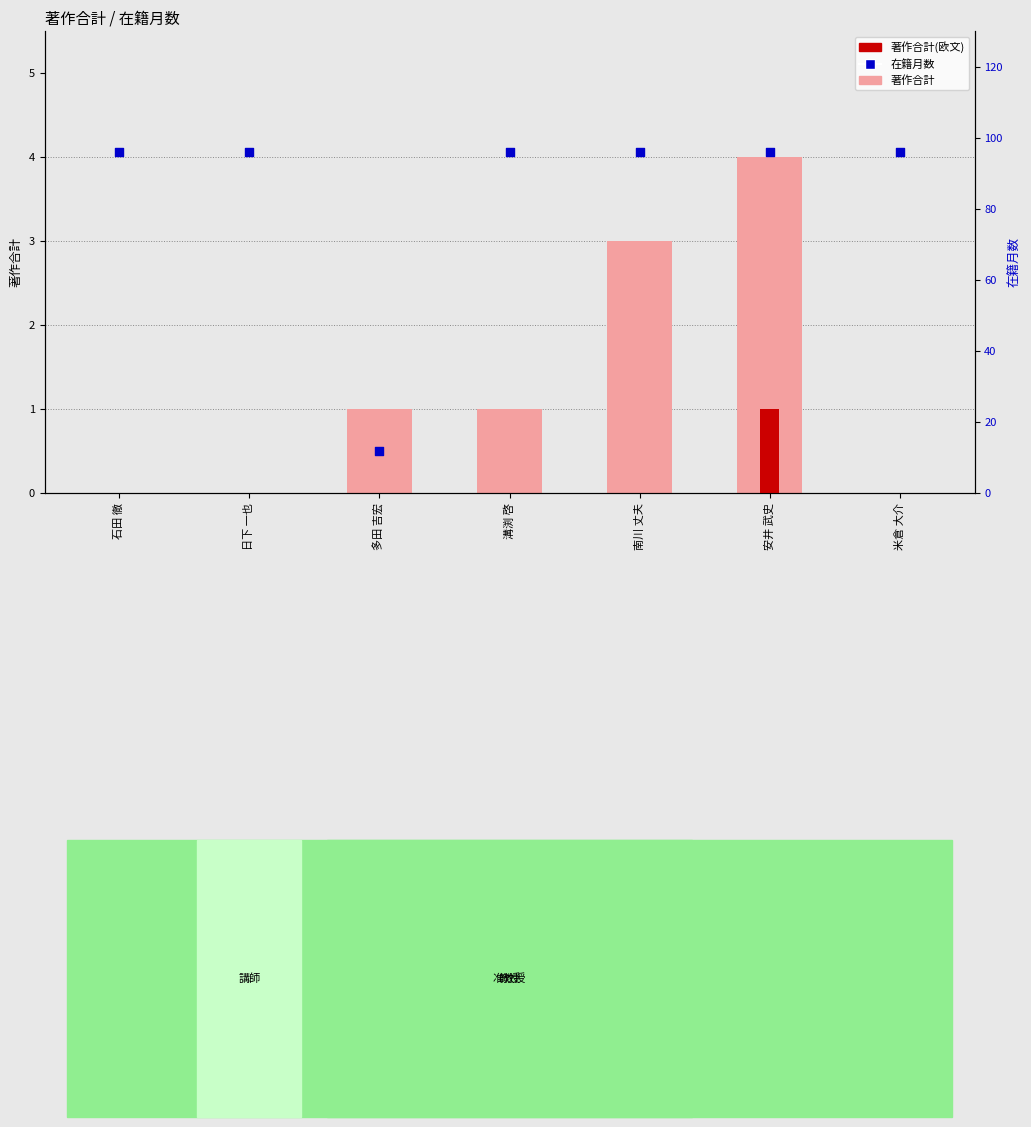

What are all the series names shown in the legend?

著作合計, 著作合計(欧文), 在籍月数